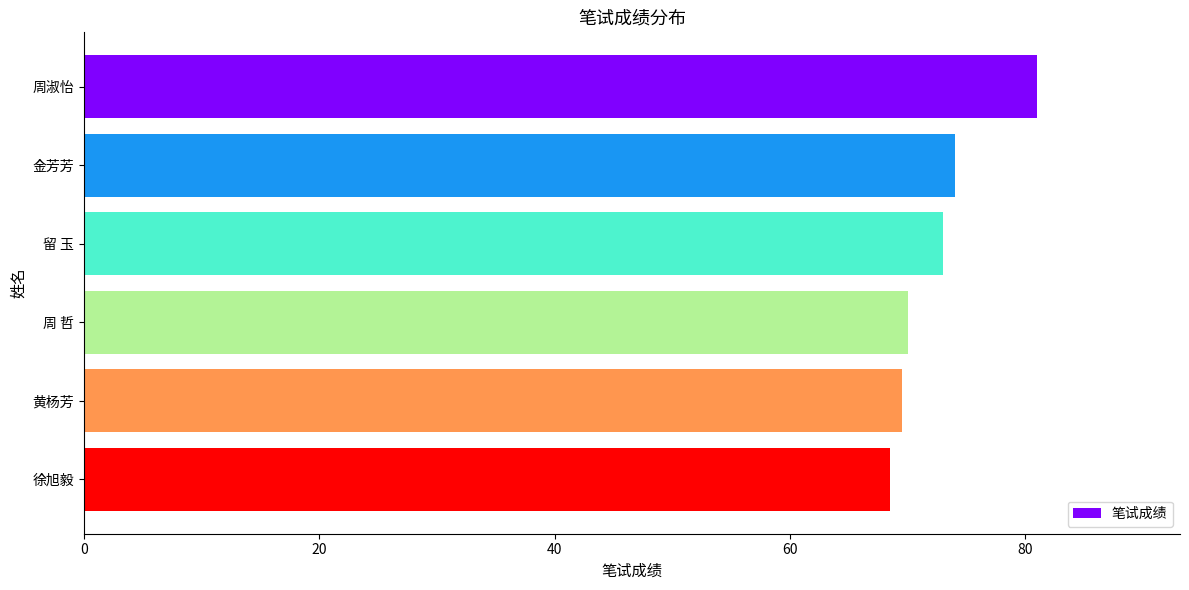

How many categories are shown in the chart?

6